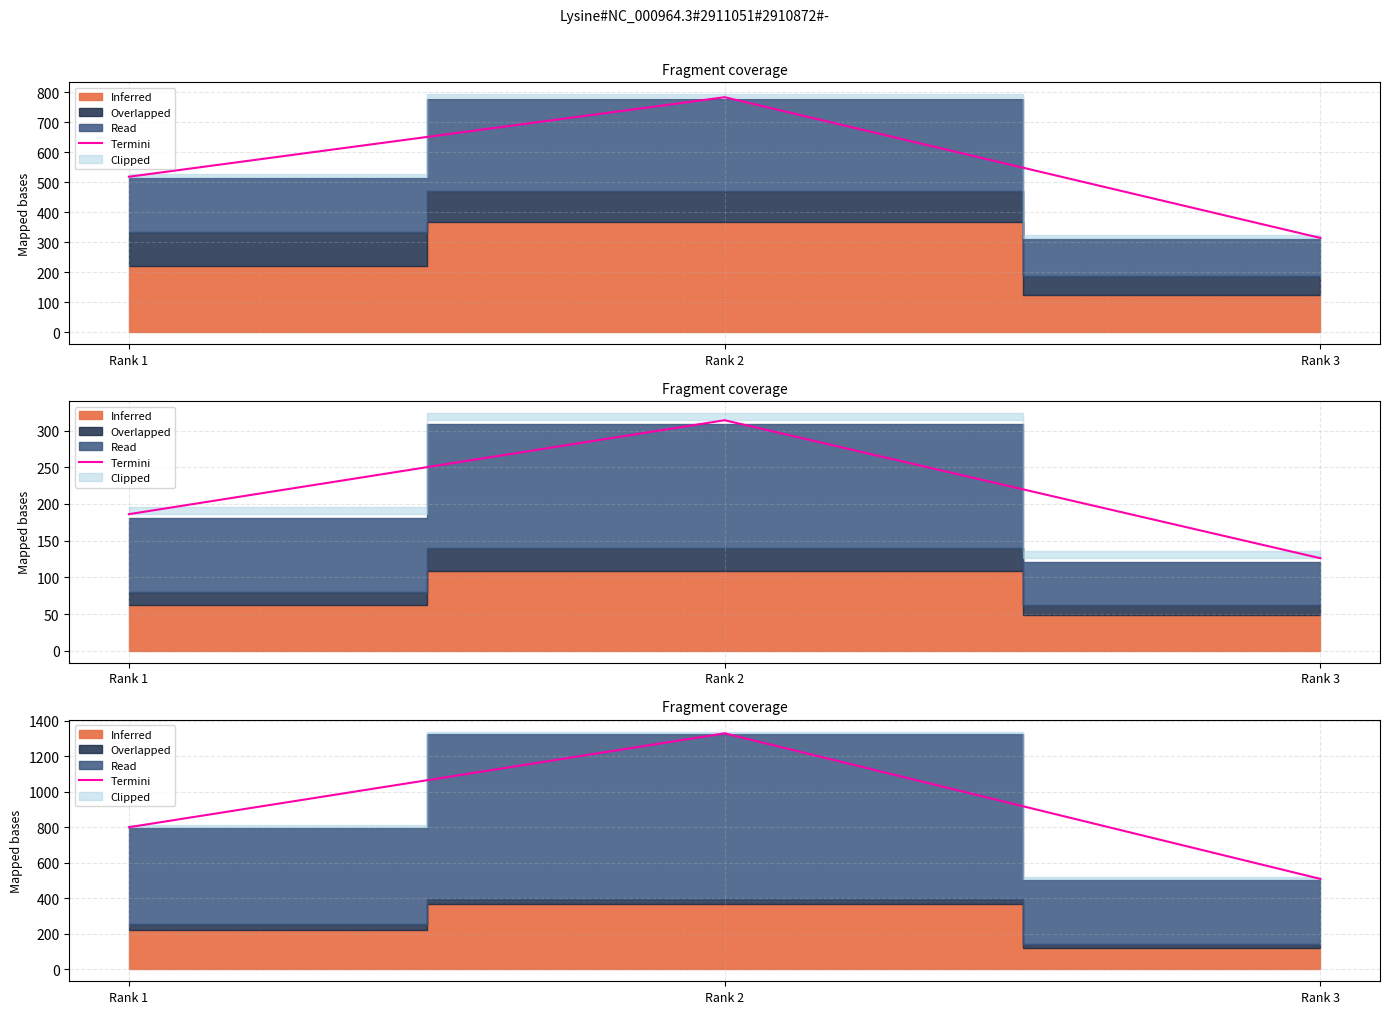

Between Rank 1 and Rank 3, which is larger?

Rank 1